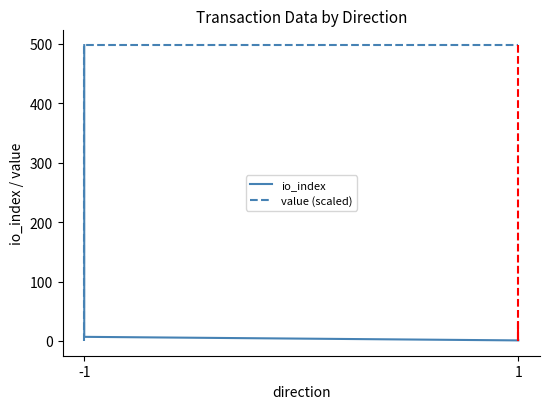

Which category has the lowest value across all series?

-1